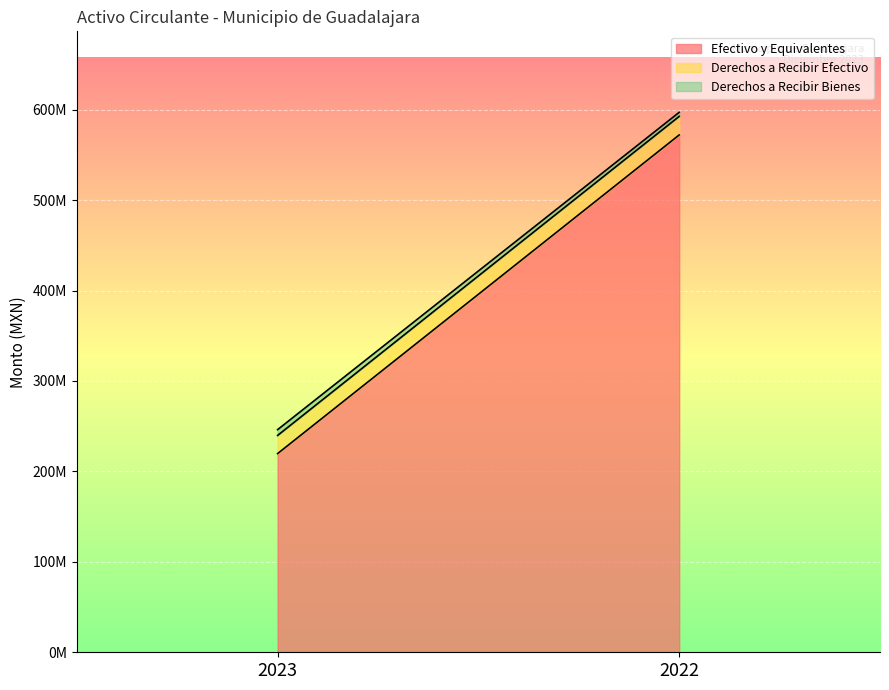

What is the value of the Derechos a Recibir Efectivo point at the 2nd from the left?

20487954.1